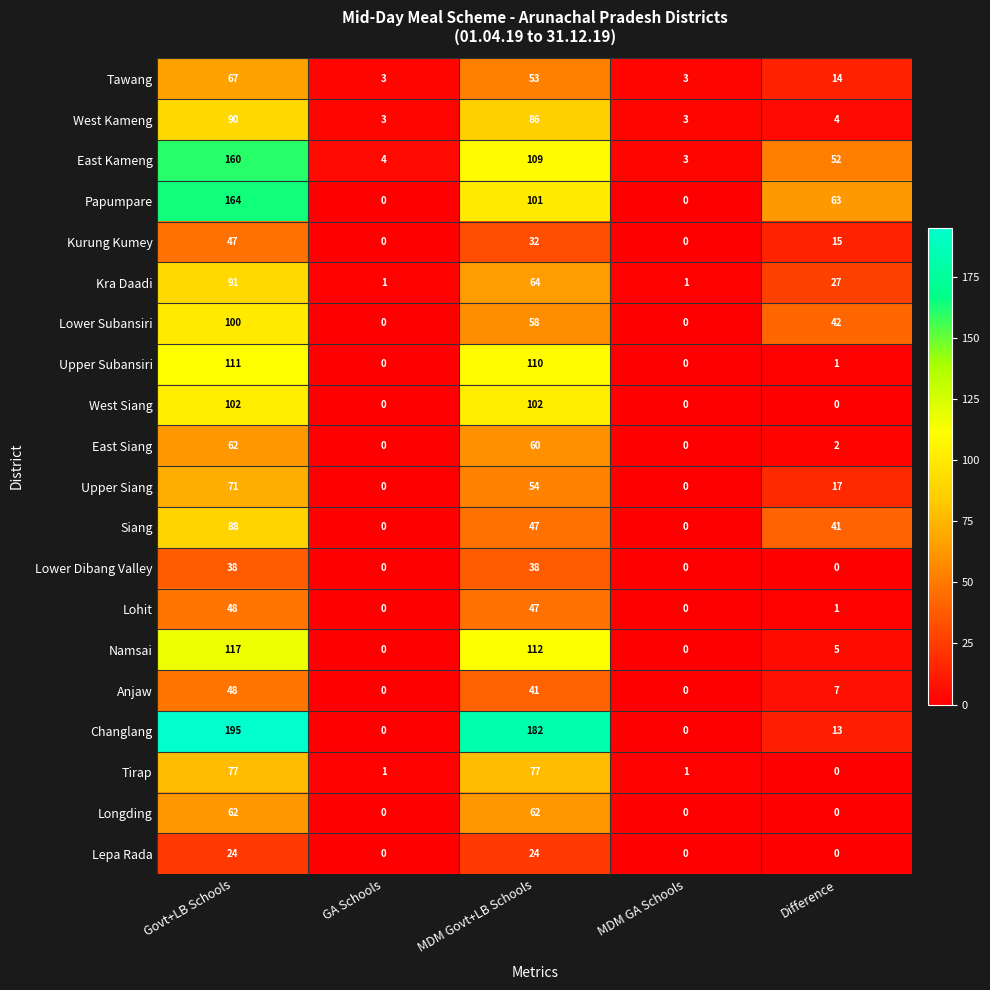

What is the highest value of the Upper Siang series?

71